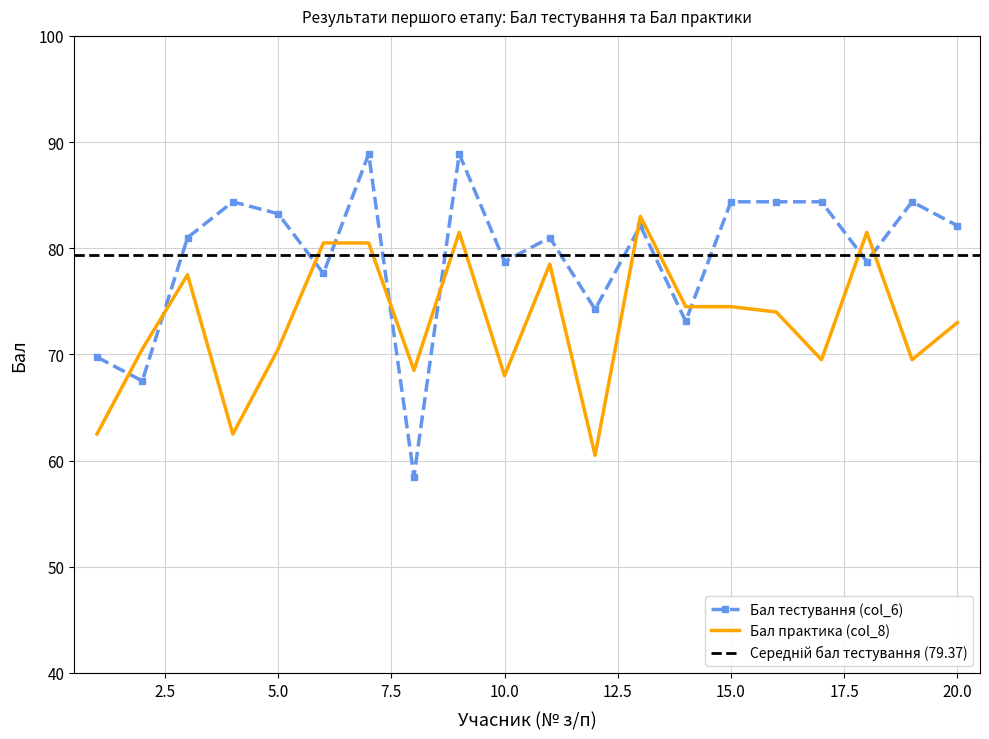

In Бал тестування (col_6), how many points are lower than both neighbors (excluding endpoints)?

7